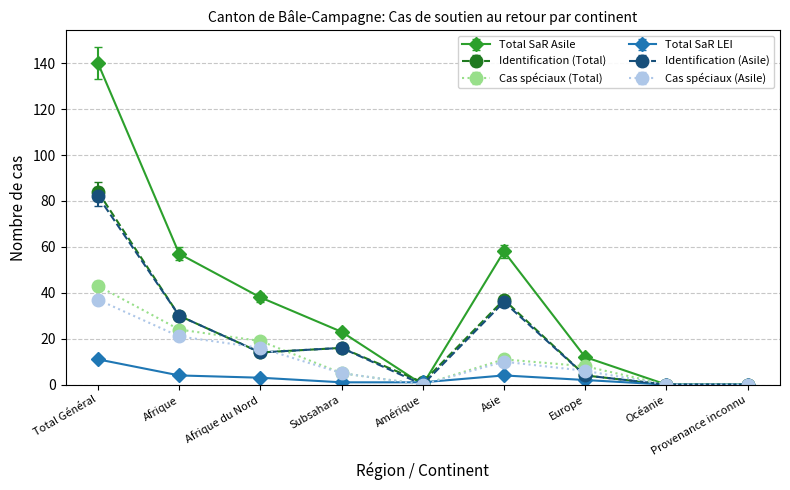

How many values in the Total SaR Asile series are below 23?

4